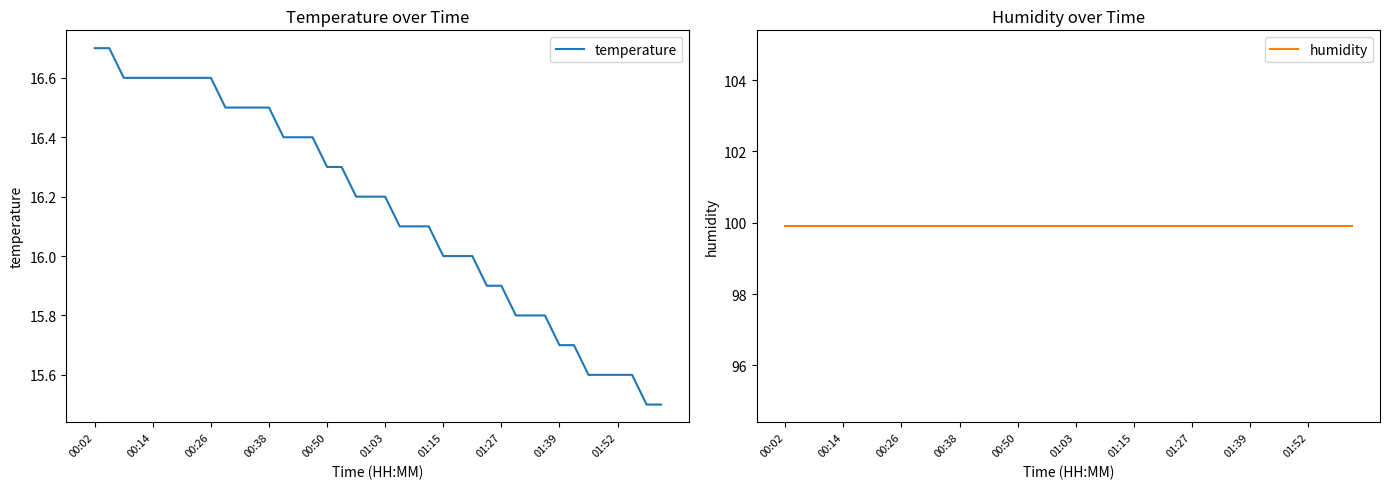

True or false: humidity and temperature cross at least once.

False